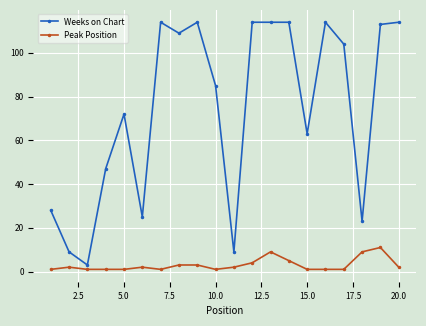

Which series has the largest total across all categories?

Weeks on Chart